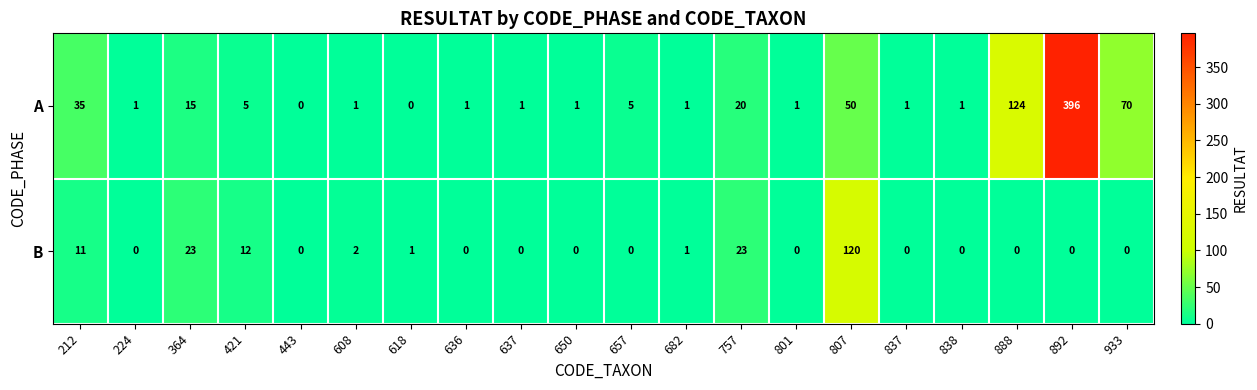

The A series shows 0 at 801. True or false?

False